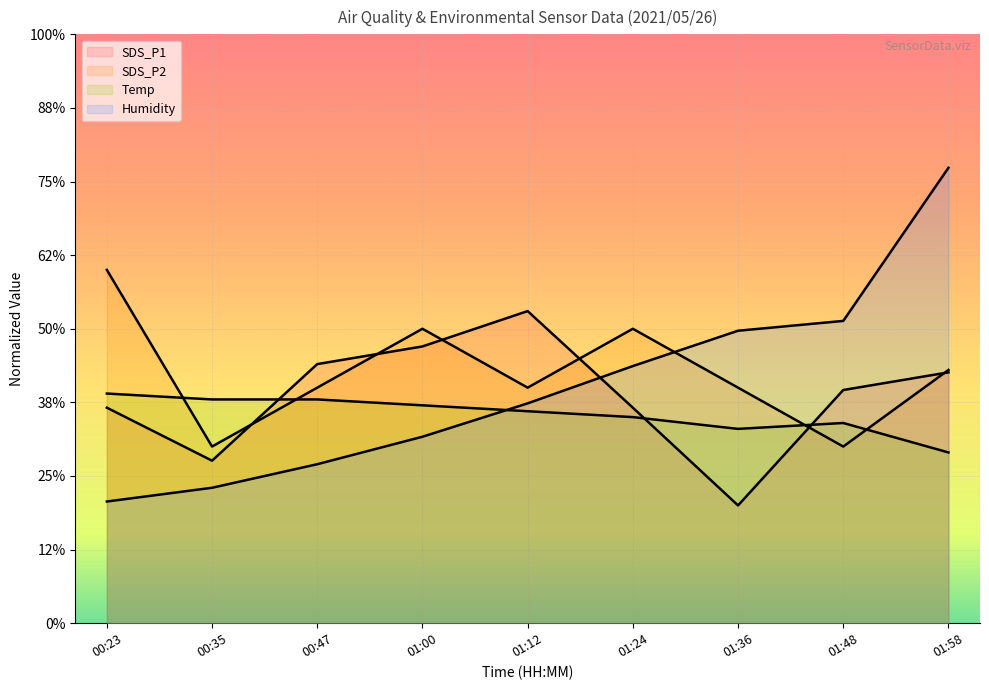

What is the difference between the Humidity values at 01:24 and 00:35?

16.5